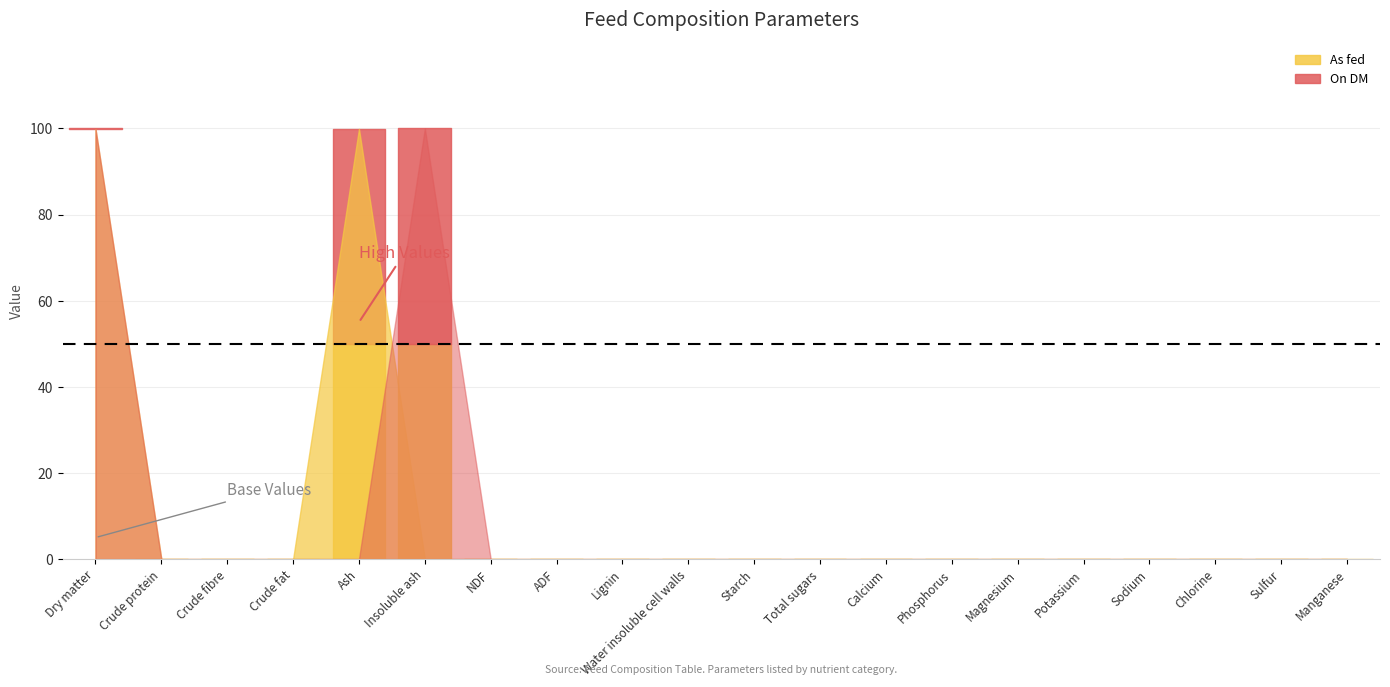

Reading right to left, list all the values displayed in this chart.

On DM: 0.0	0.0	0.0	0.0	0.0	0.0	0.0	0.0	0.0	0.0	0.0	0.0	0.0	0.0	100.0	0.0	0.0	0.0	0.0	100.0
As fed: 0.0	0.0	0.0	0.0	0.0	0.0	0.0	0.0	0.0	0.0	0.0	0.0	0.0	0.0	0.0	99.9	0.0	0.0	0.0	99.9